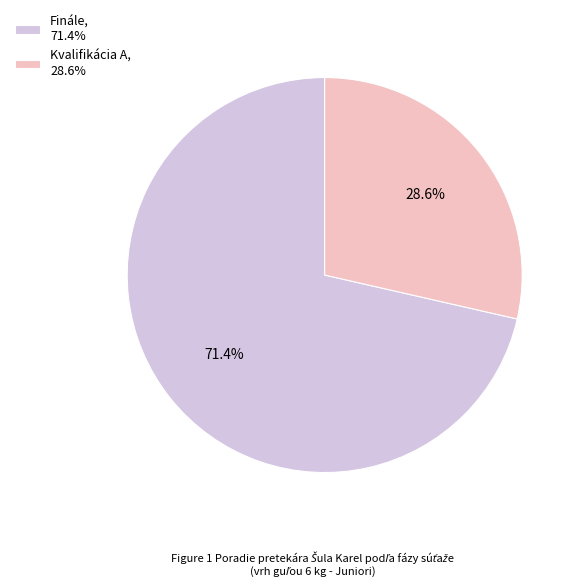

Which has a higher value, Kvalifikácia A or Finále?

Finále